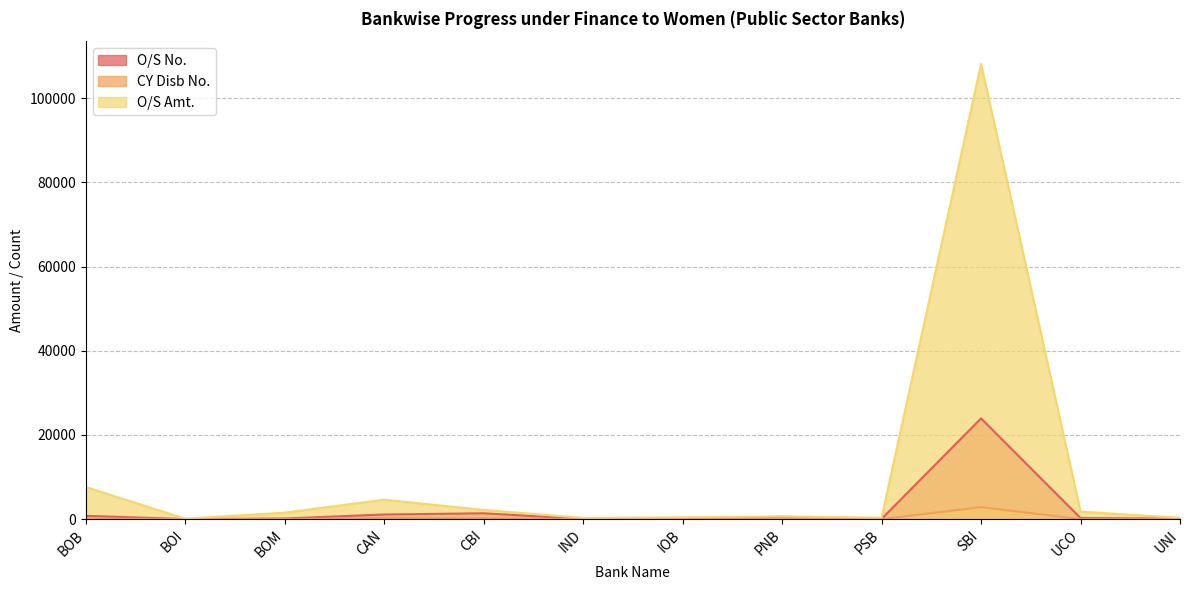

True or false: CY Disb No. and O/S Amt. cross at least once.

False